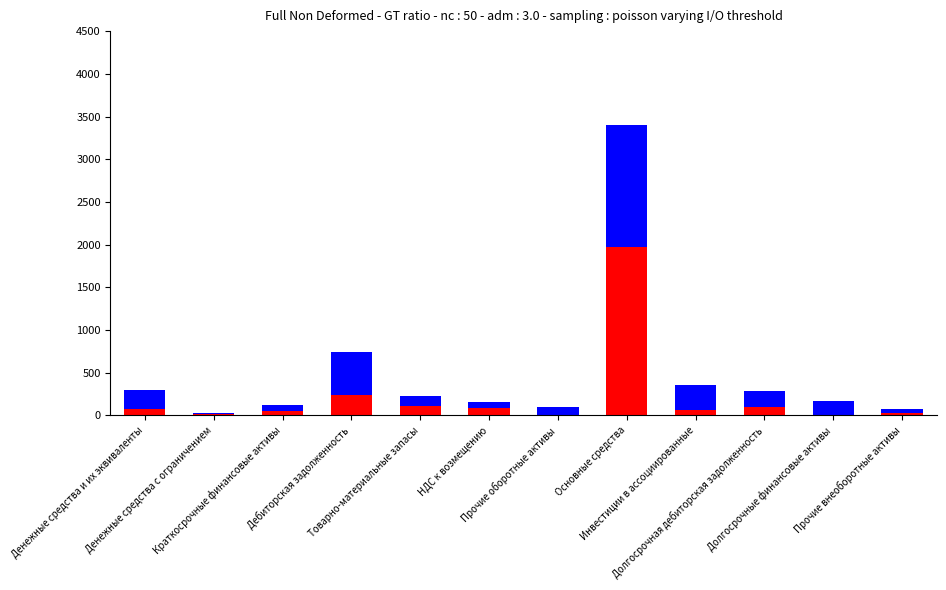

What is the value of the 2008 bar at the 3rd from the left?

57.1